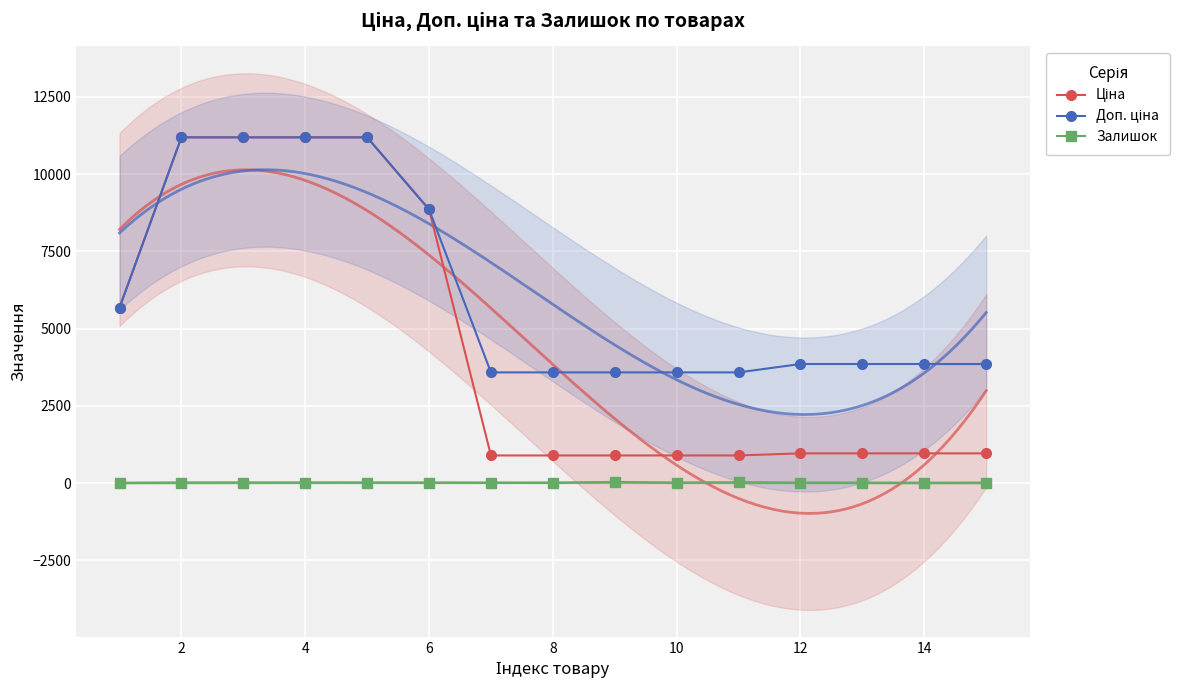

Which has a higher value, 14 or 4?

4